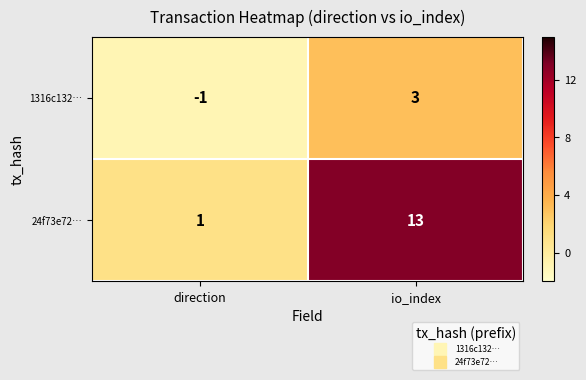

Rank the series by their maximum value, from highest to lowest.

24f73e72…, 1316c132…